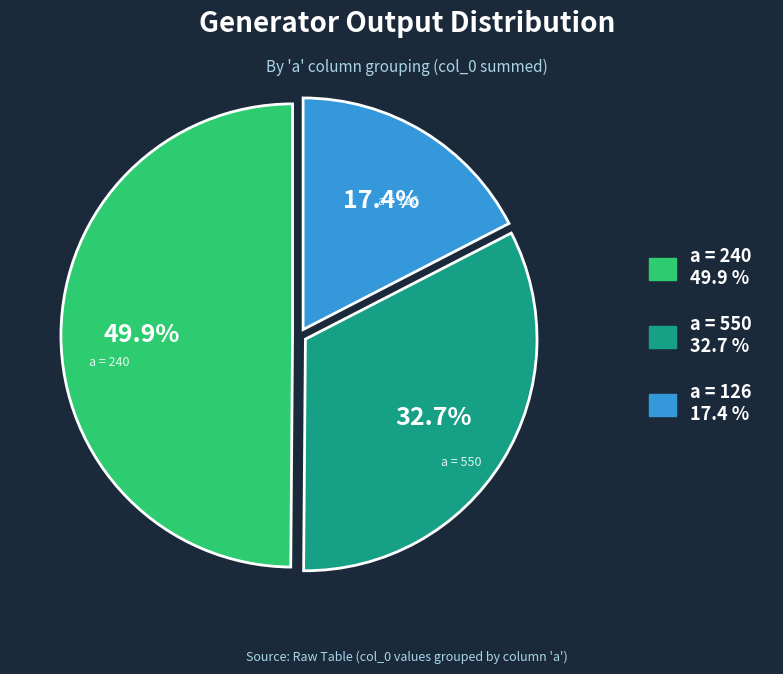

Count the number of slices in the pie.

3